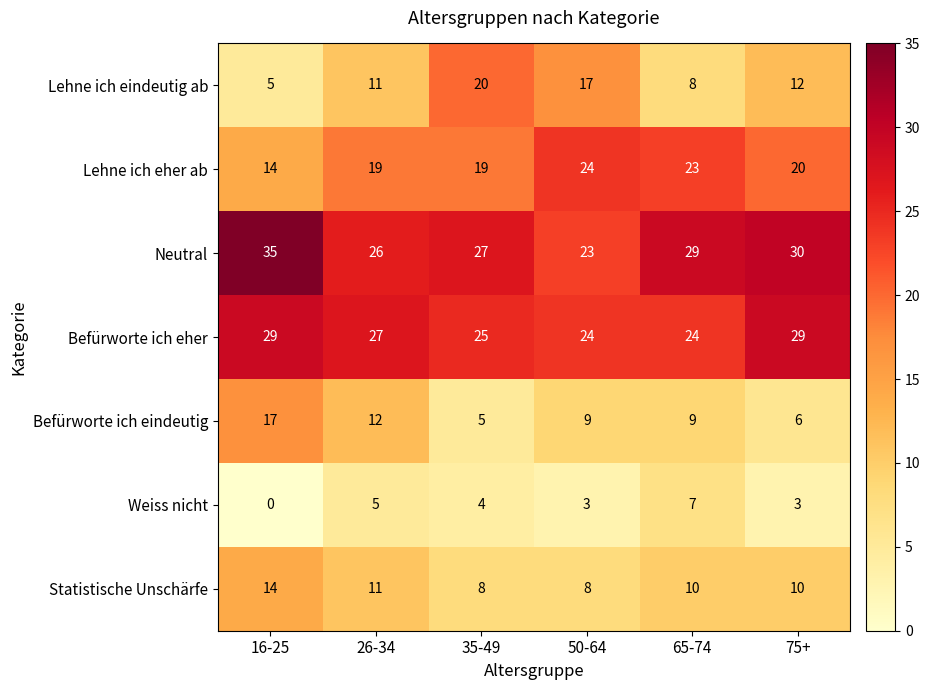

What is the greatest value displayed?

35